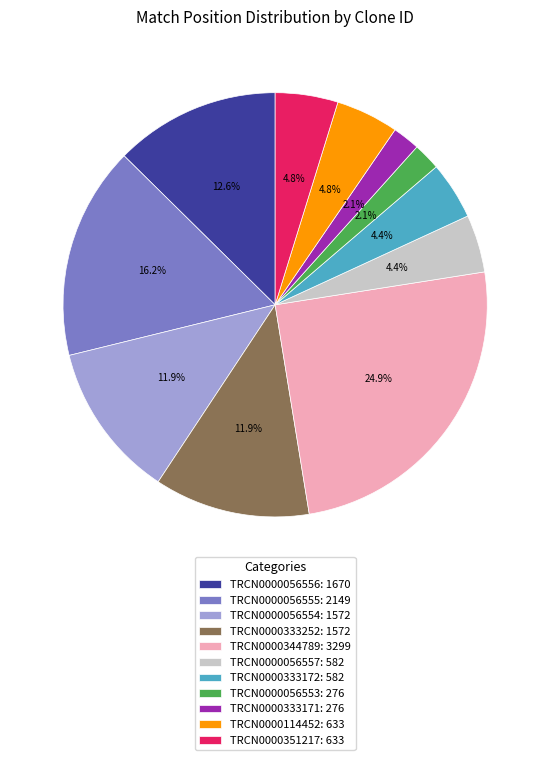

True or false: TRCN0000333252 accounts for 5% of the total.

False